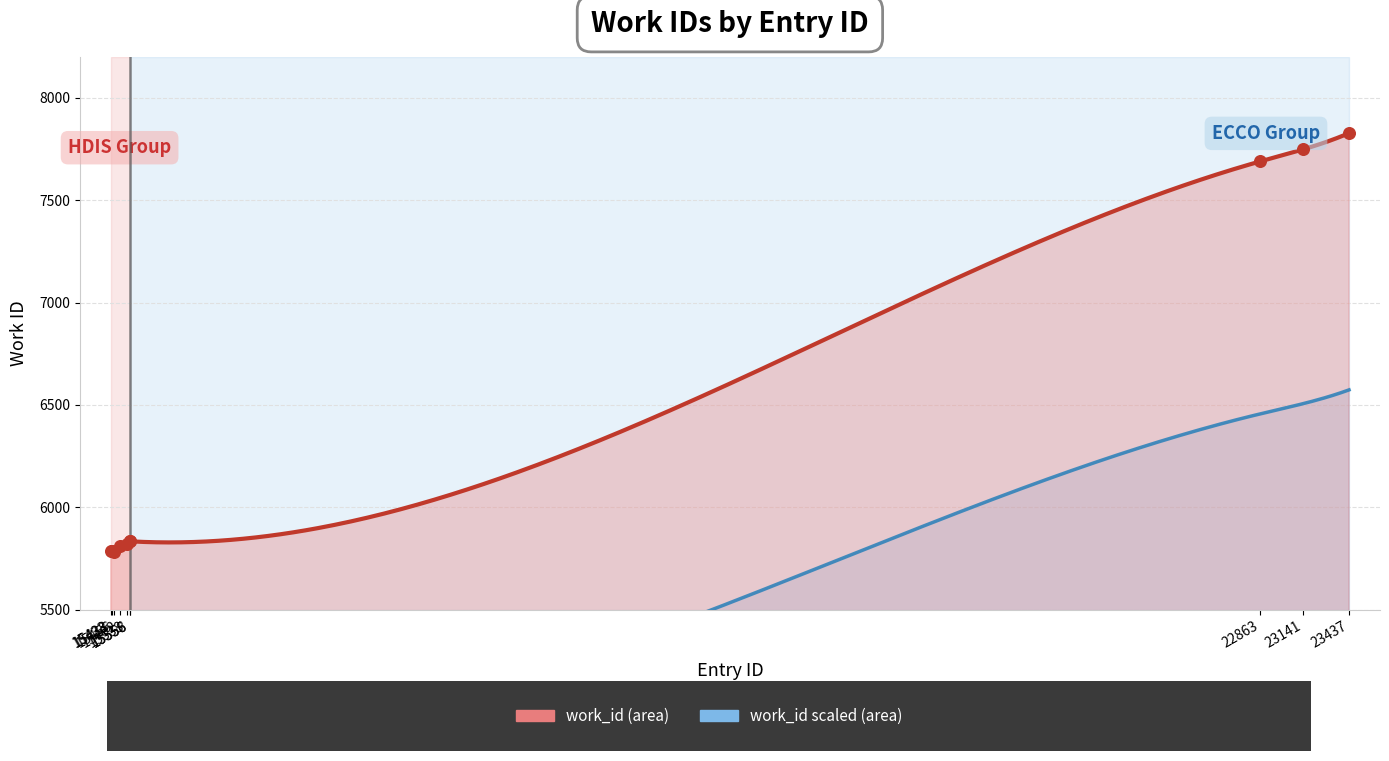

Which has a higher value, 15438 or 15433?

15438